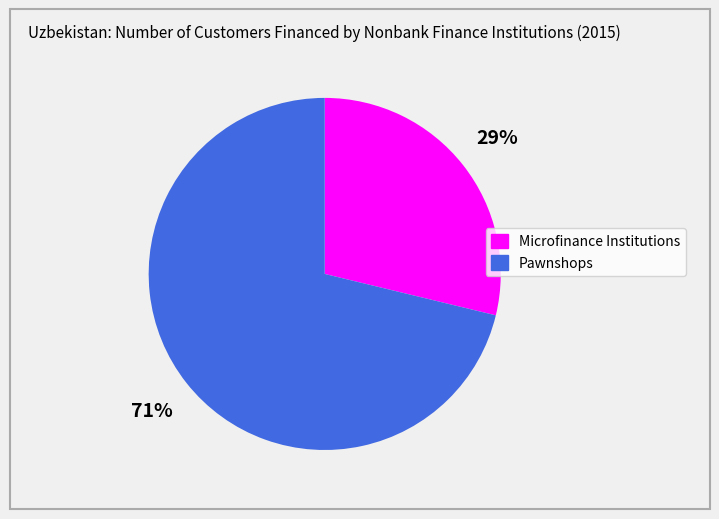

What is the majority slice?

Pawnshops